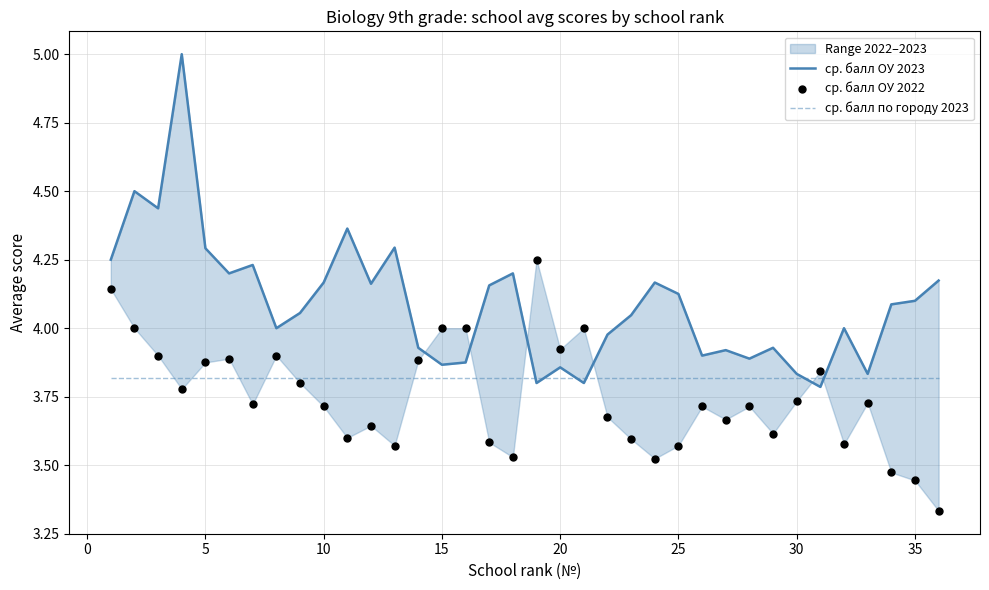

At how many categories does at least one series exceed 4?

21